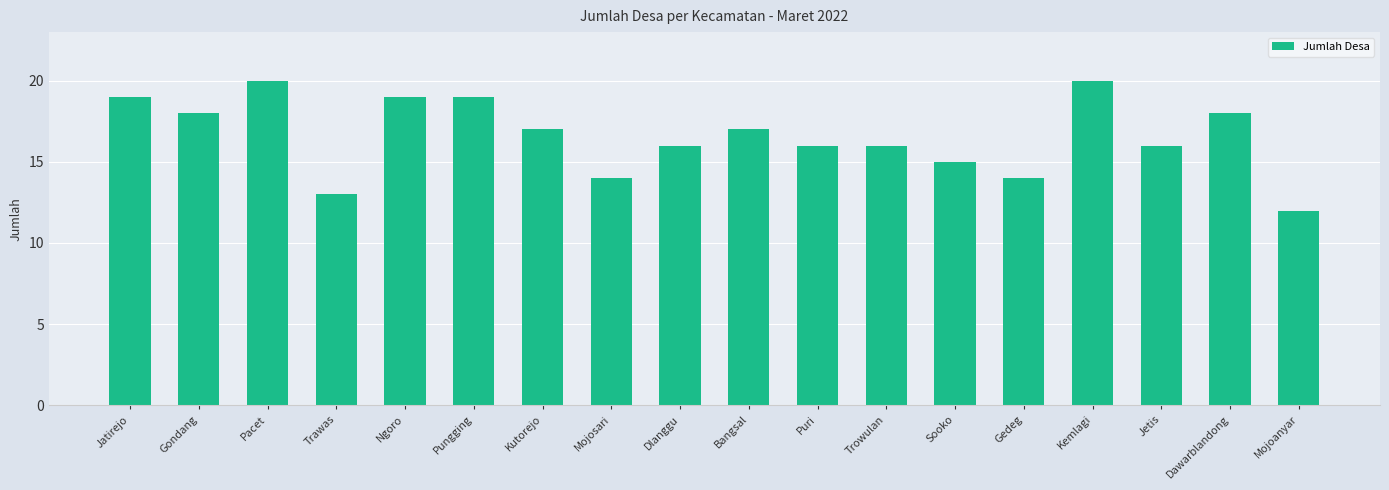

What is the greatest value displayed?

20